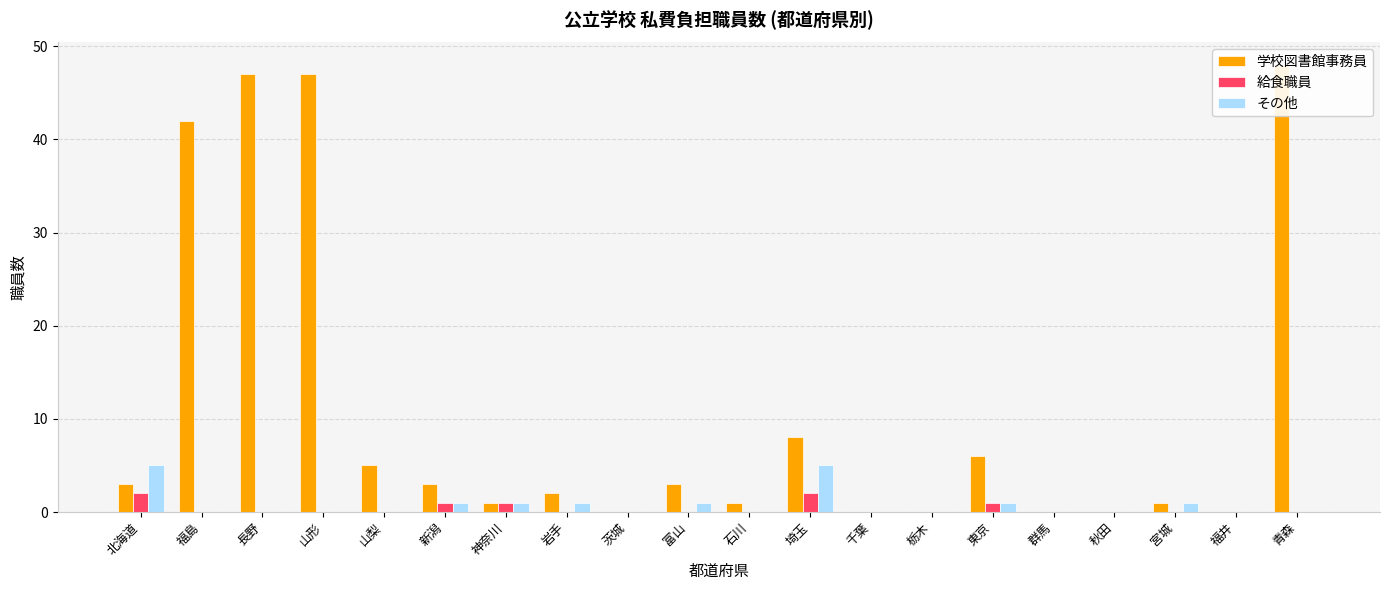

What is the label of the 19th bar from the left?

福井